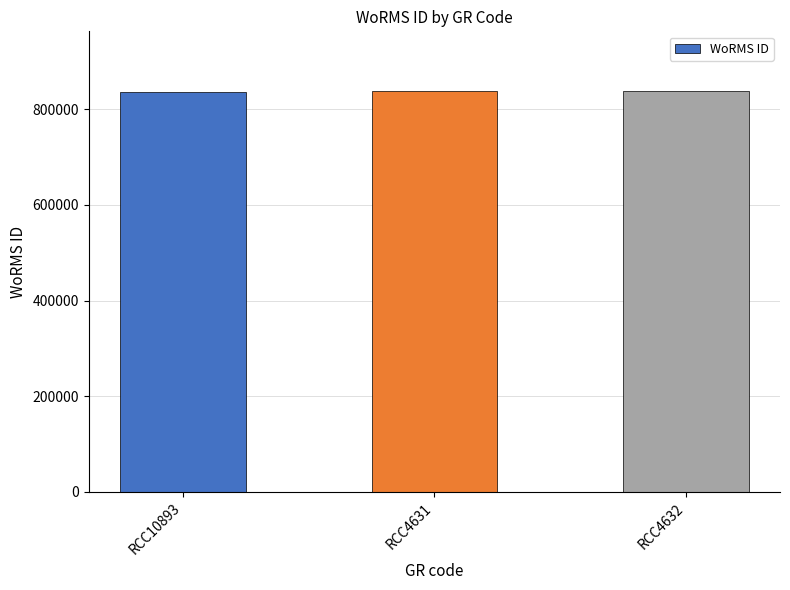

How many series are shown in this chart?

1